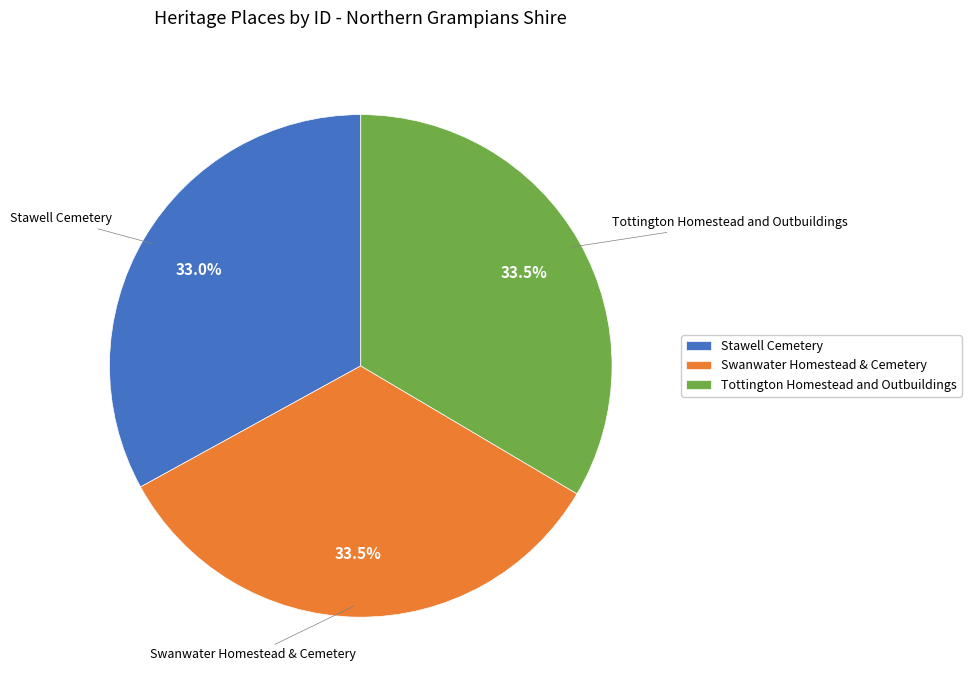

Count the number of slices in the pie.

3